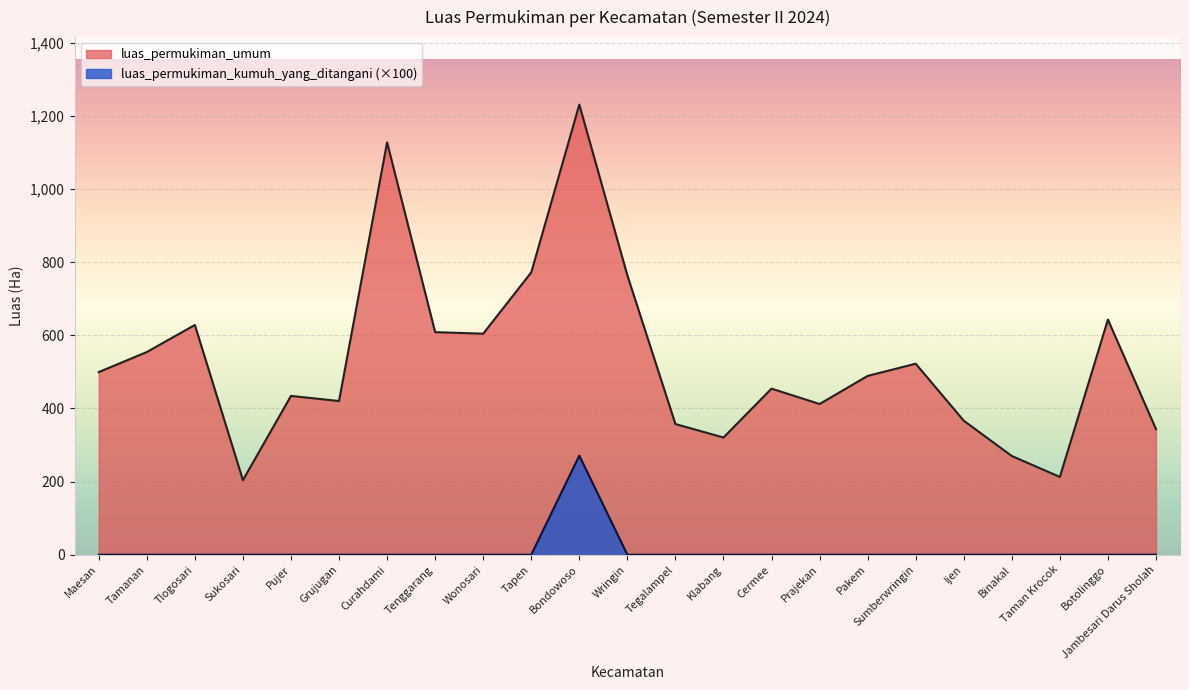

What is the label of the 4th point from the right?

Binakal